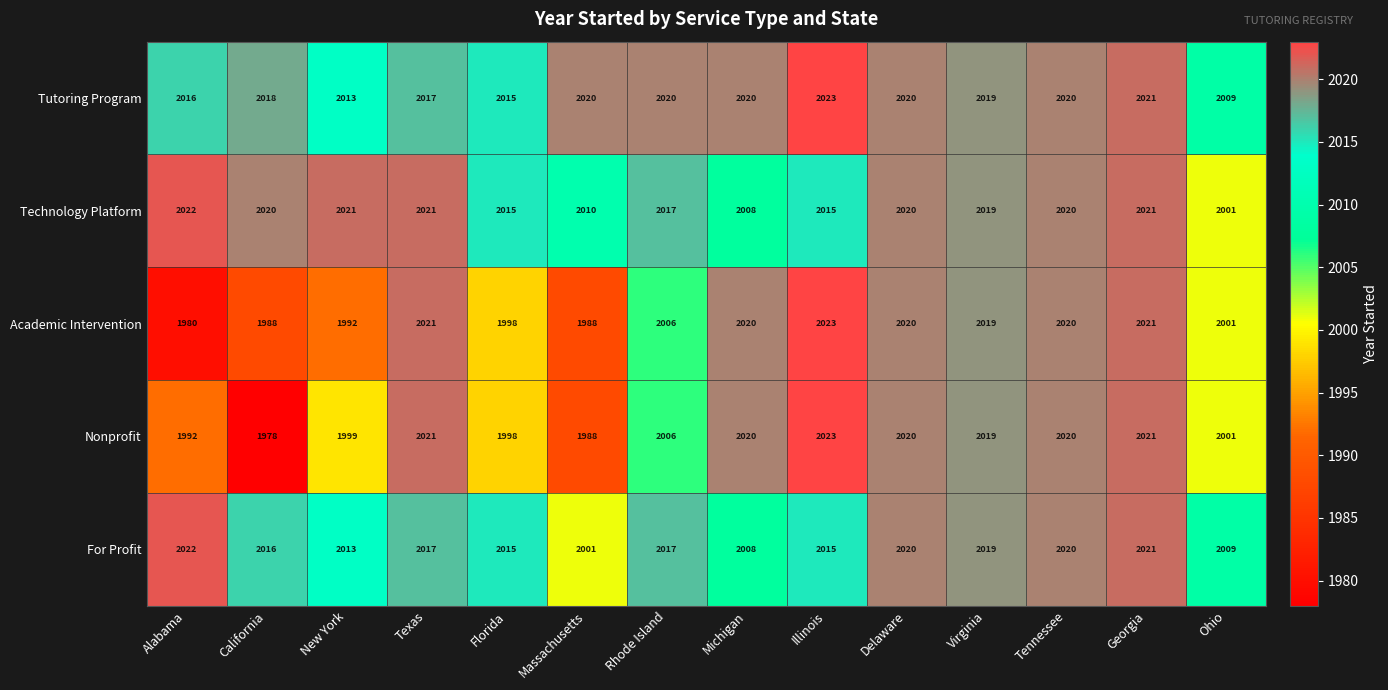

Which series has the largest total across all categories?

Tutoring Program